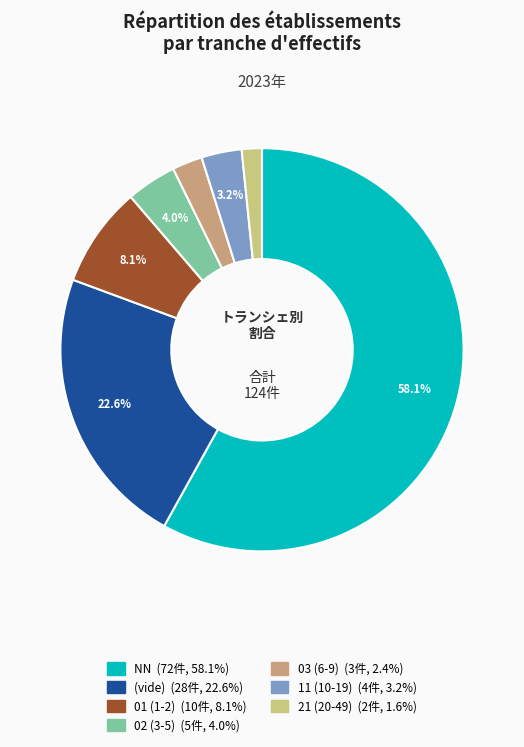

Count the number of slices in the pie.

7